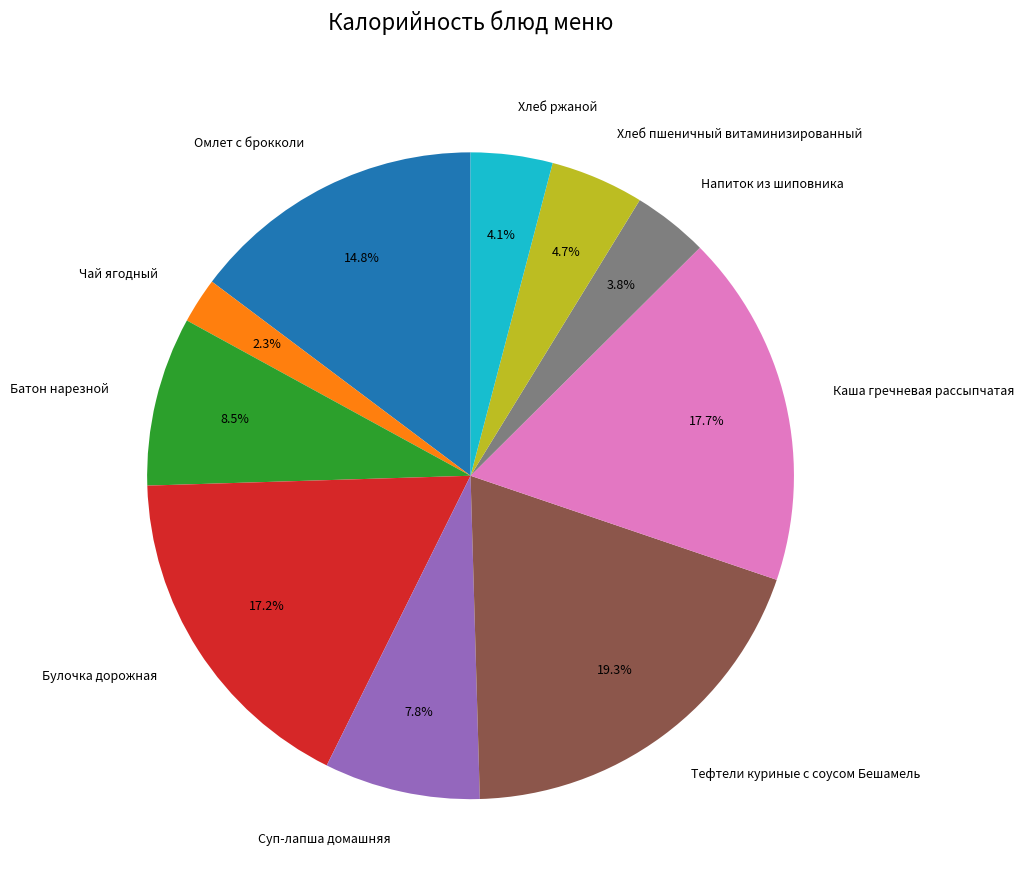

Which has a higher value, Напиток из шиповника or Булочка дорожная?

Булочка дорожная